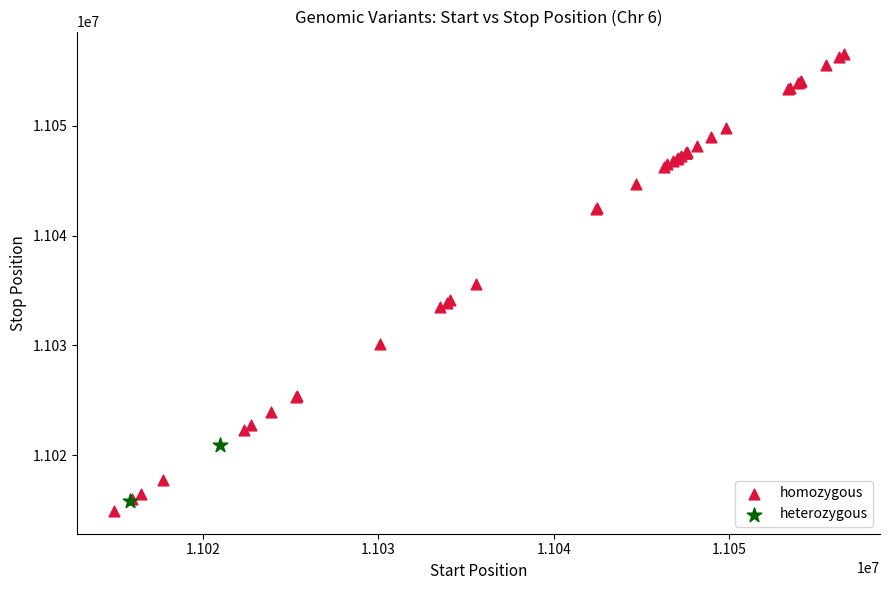

What are all the series names shown in the legend?

homozygous, heterozygous